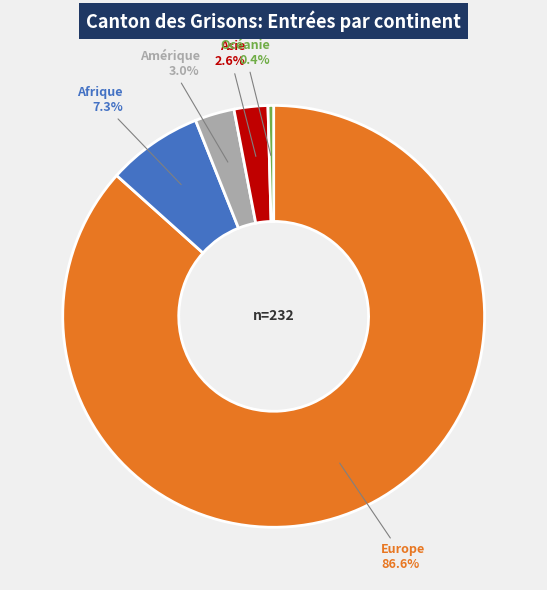

To the nearest percent, what is the difference between the largest and smallest slice percentages?

86%